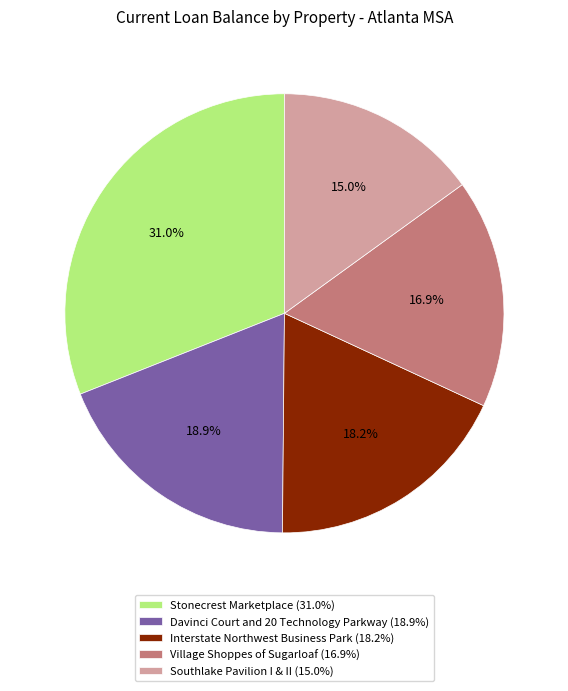

Approximately how many times larger is the value at Village Shoppes of Sugarloaf (16.9%) compared to Southlake Pavilion I & II (15.0%)?

1.1